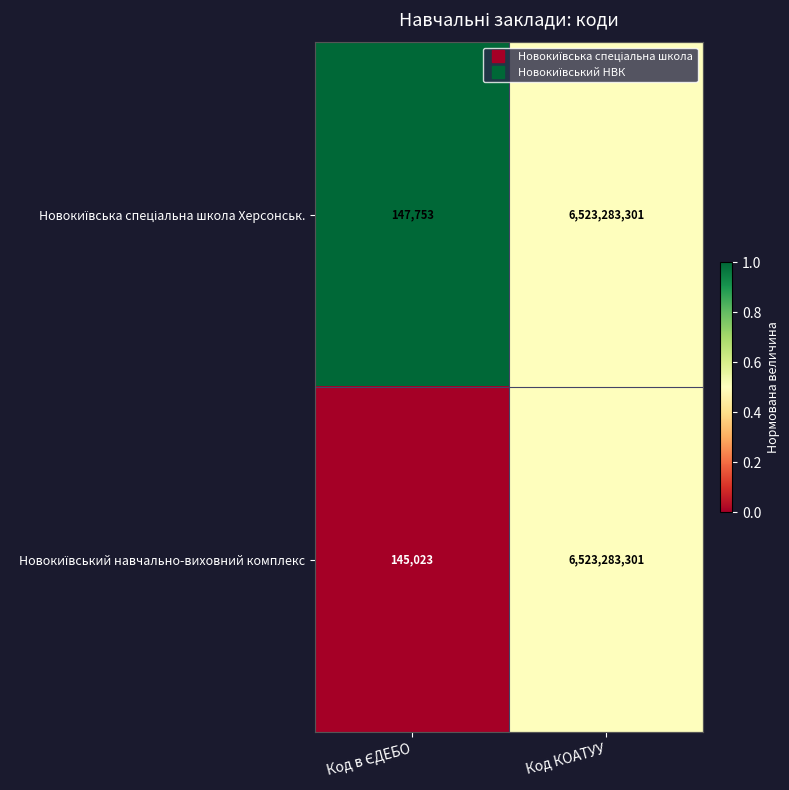

What is the total value across all series at Код КОАТУУ?

13046566602